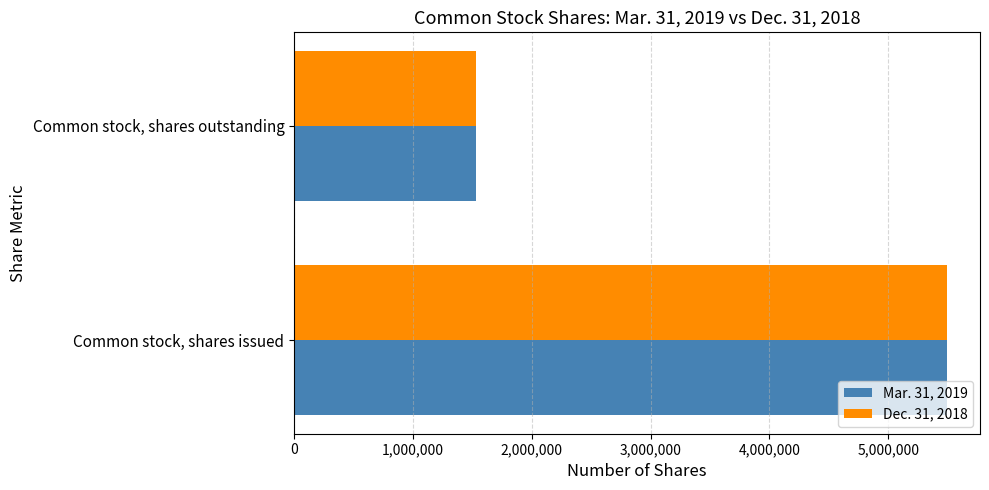

Is it true that Mar. 31, 2019 equals 1305416 at Common stock, shares issued?

False